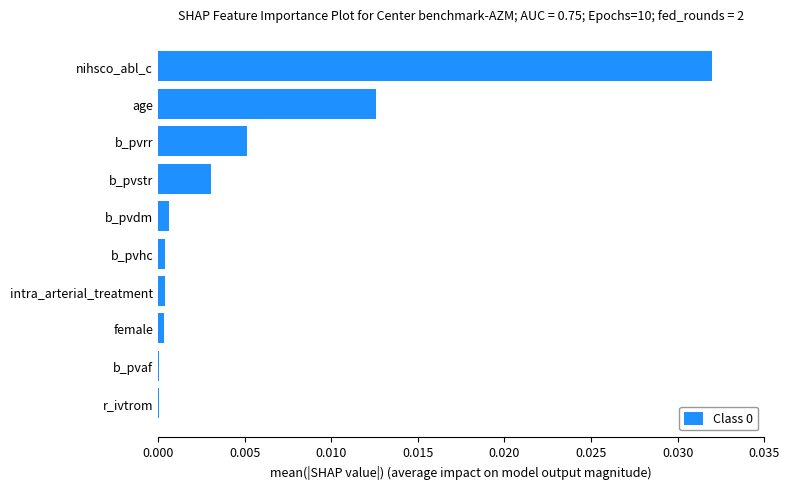

True or false: the data shows 0.0 at r_ivtrom.

True